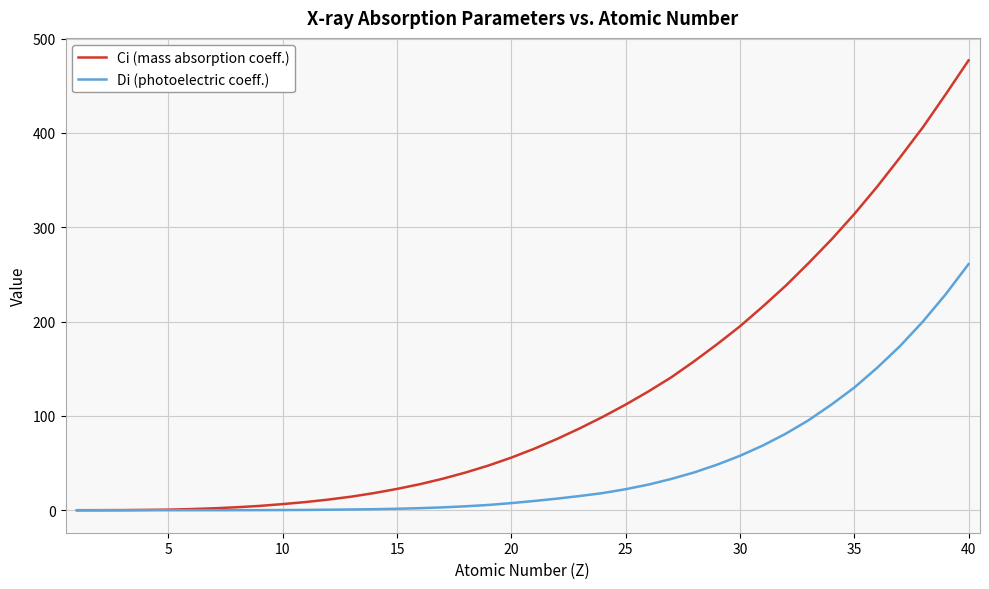

How many values in the Di (photoelectric coeff.) series are below 9?

20